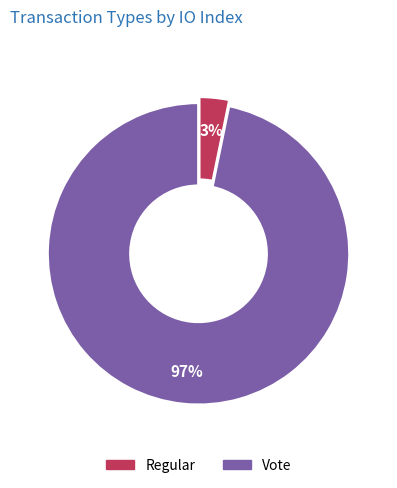

Which has a higher value, Vote or Regular?

Vote